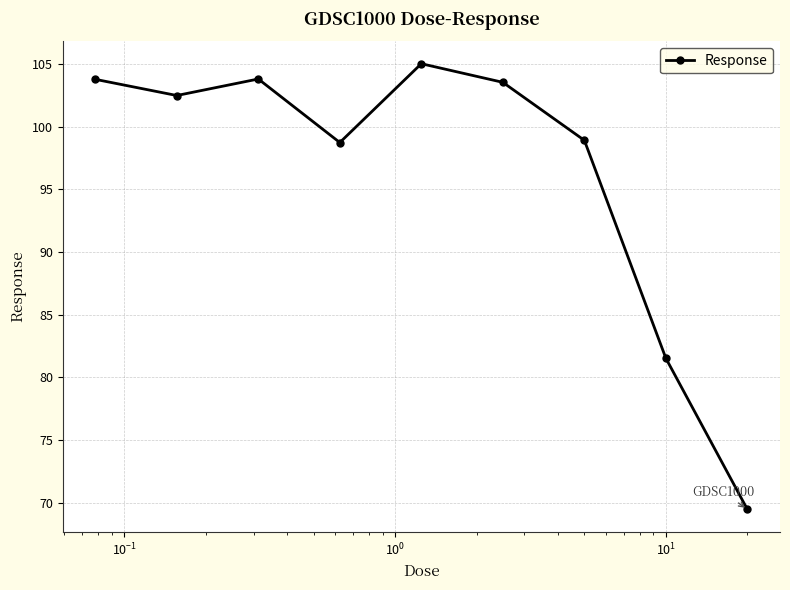

What is the value of the 8th point from the left?

81.5